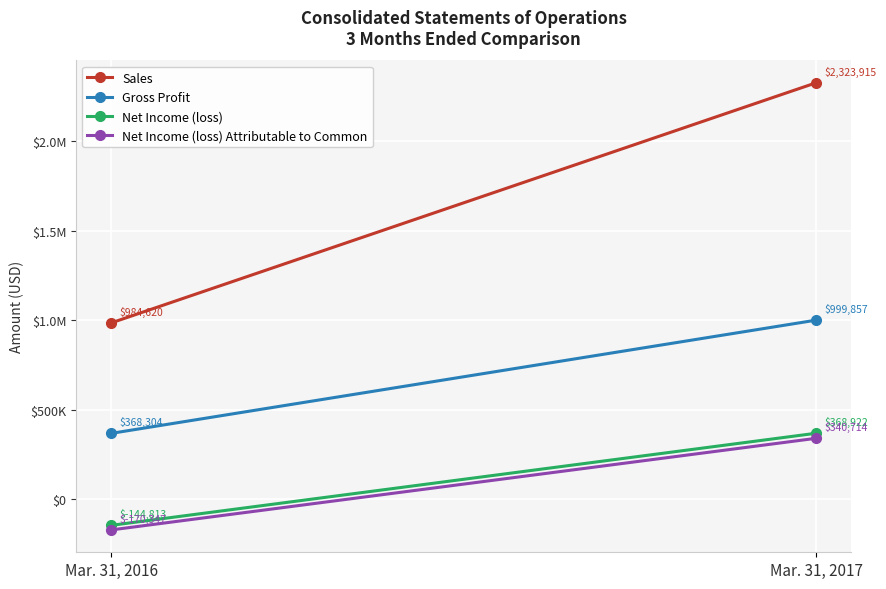

What is the maximum value shown in the chart?

2323915